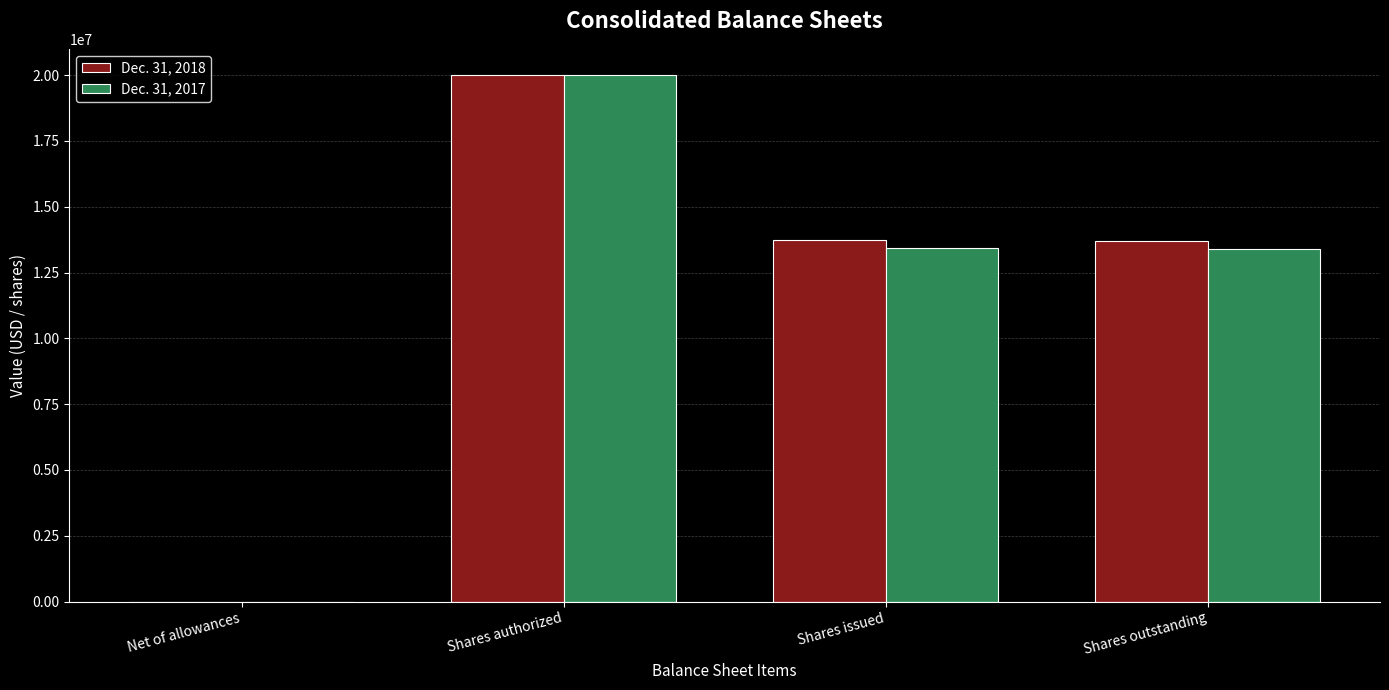

Between Shares authorized and Shares outstanding, which series saw the biggest shift?

Dec. 31, 2017